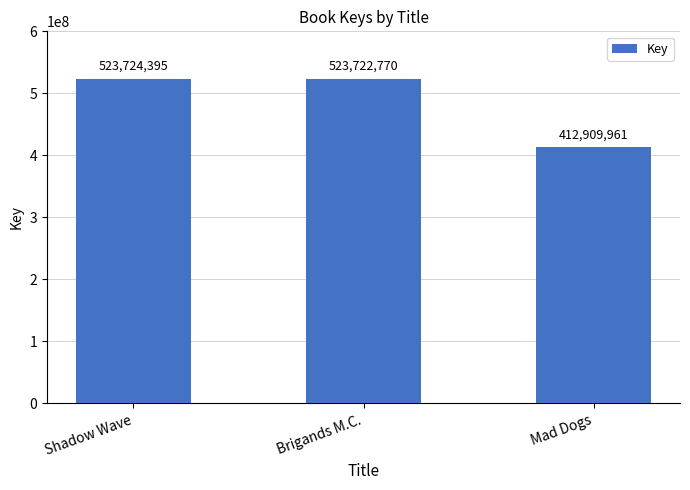

How many distinct data groups are displayed?

1